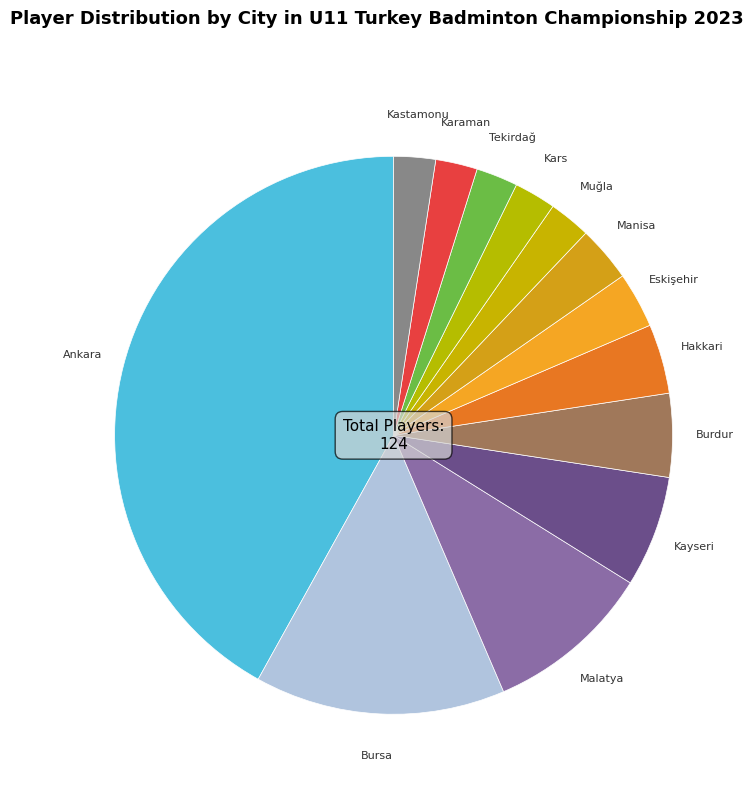

Does Ankara represent more than half of the total?

No